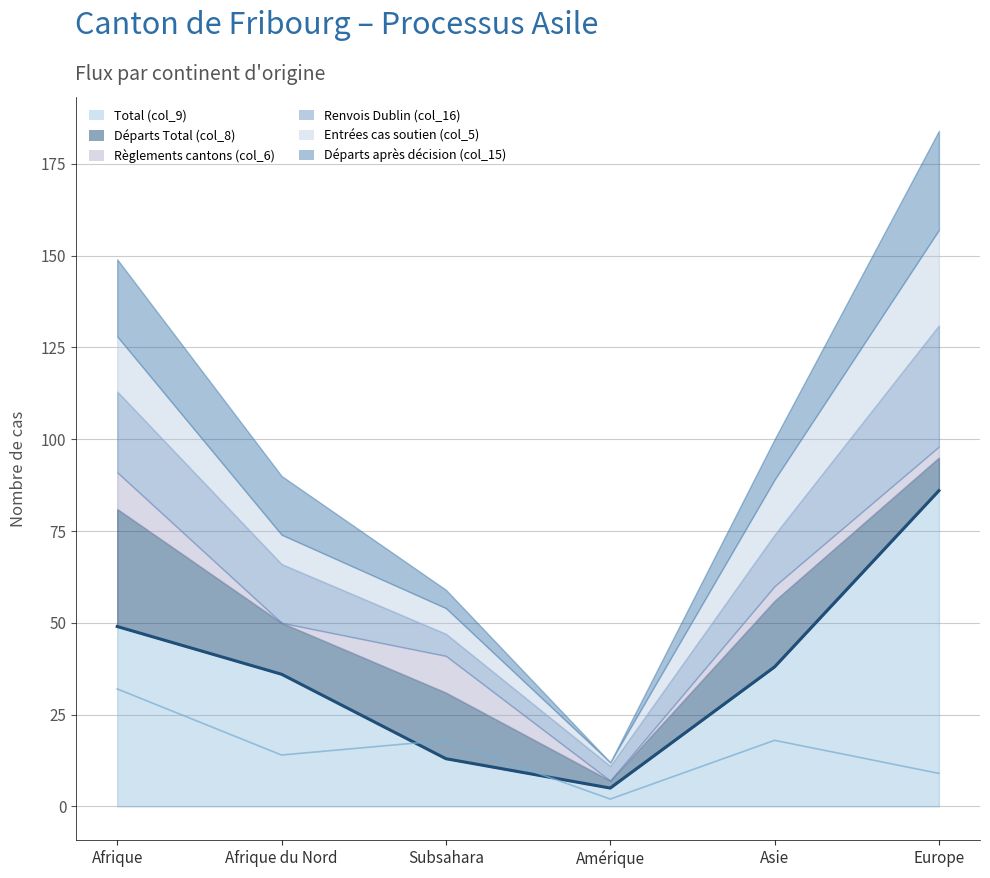

Which series has the largest range (max minus min)?

Total (col_9) (line)